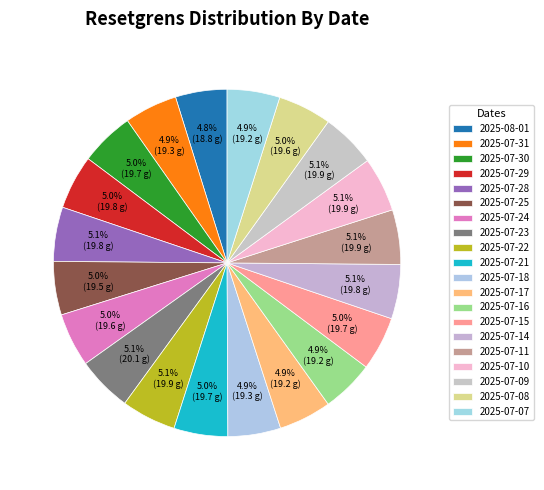

To the nearest percent, what portion does 2025-07-28 represent?

5%